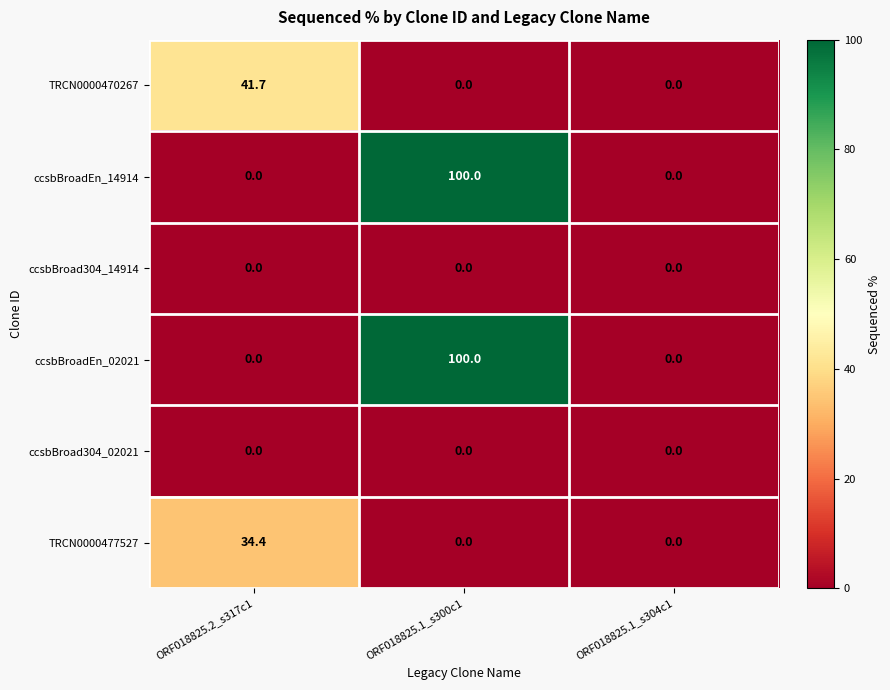

The value of ccsbBroad304_14914 at ORF018825.1_s300c1 is 0.0. True or false?

True